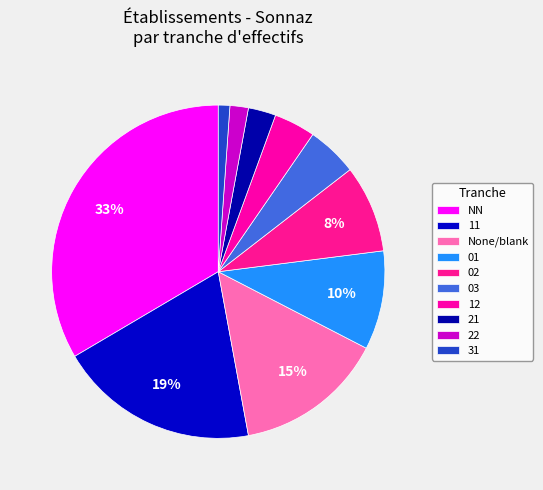

How many segments does this pie chart have?

10